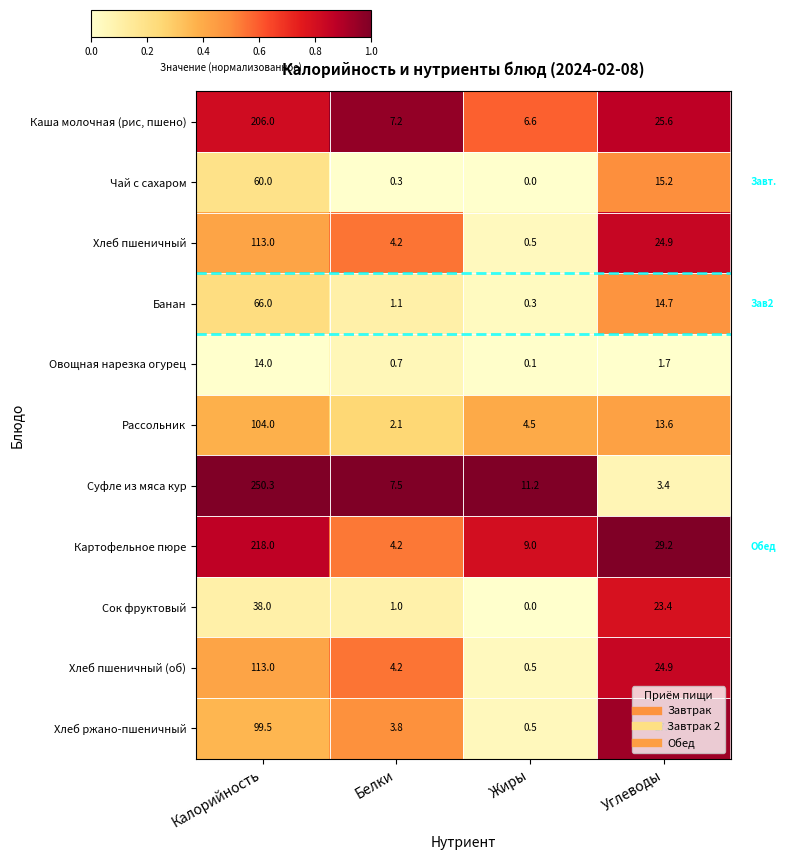

What is the difference between the Сок фруктовый values at Углеводы and Калорийность?

14.6